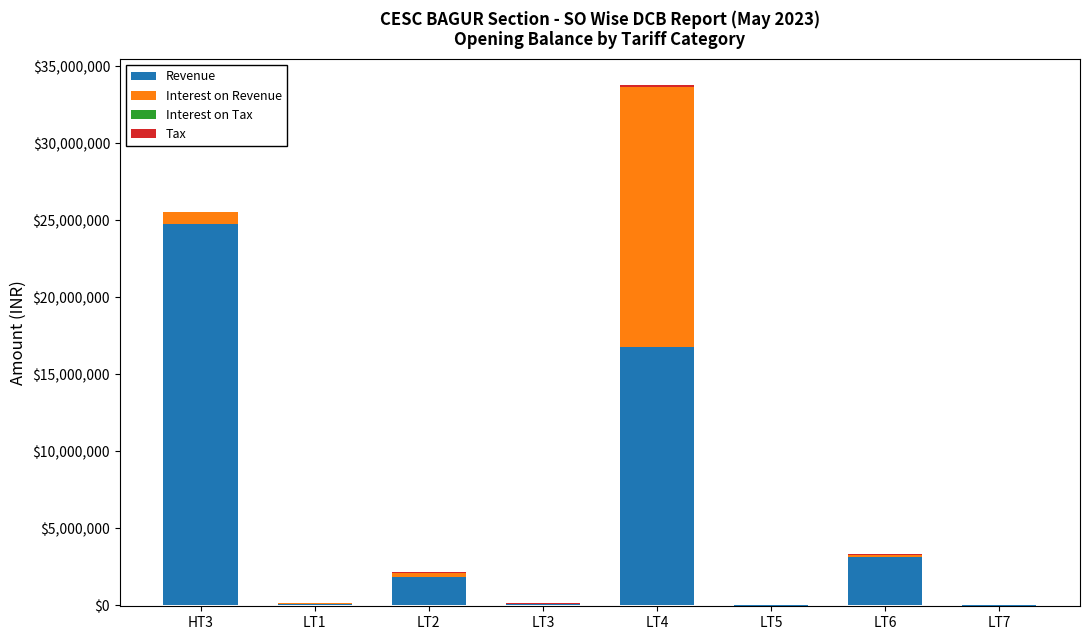

Is the value of Tax at LT5 greater than the value of Interest on Revenue at LT5?

Yes